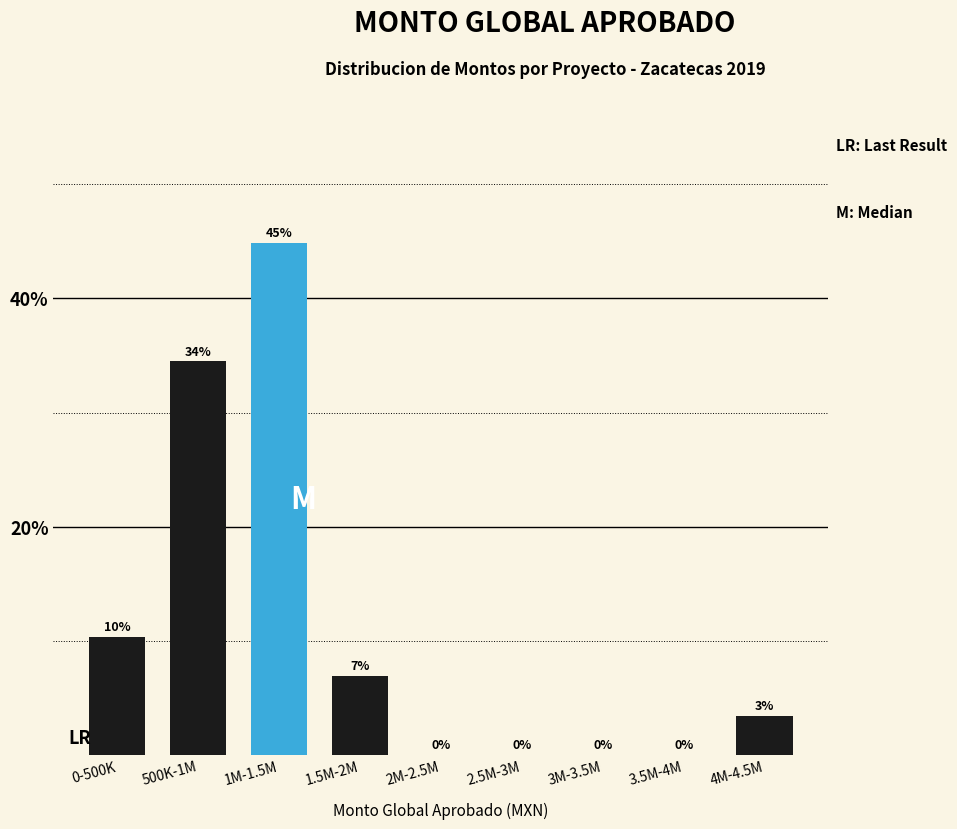

Between 500K-1M and 4M-4.5M, which is larger?

500K-1M